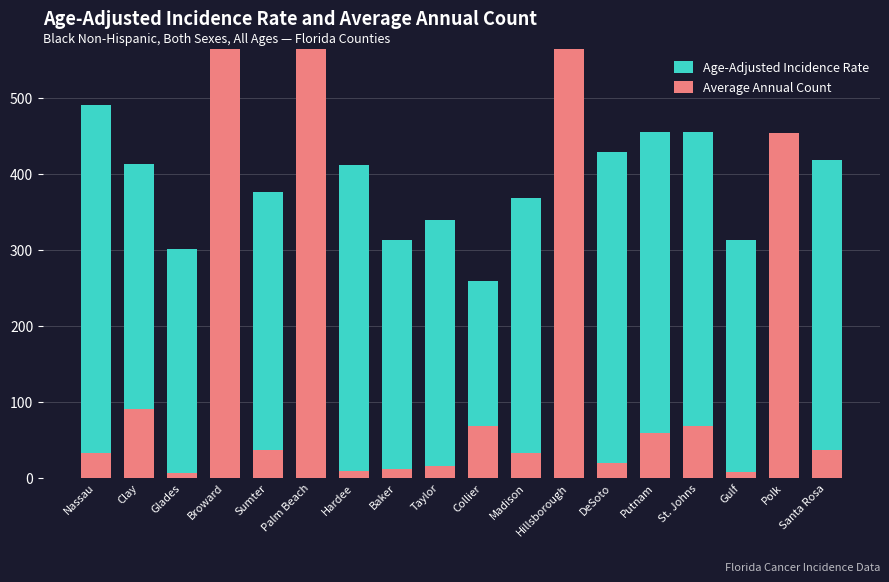

Which series has the widest spread of values?

Average Annual Count